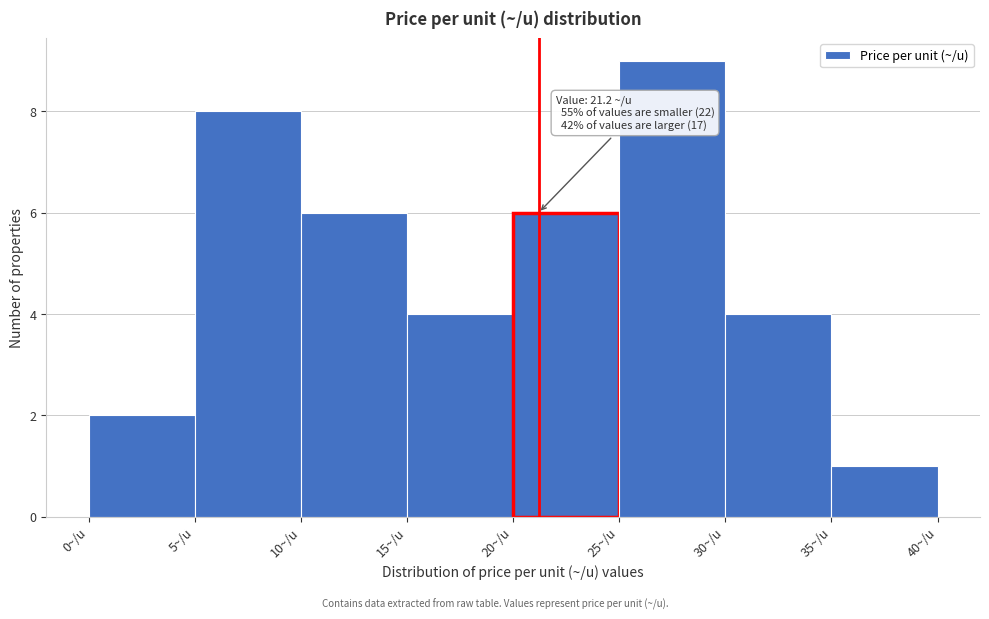

Which range on the x-axis has the tallest bar?

25 to 30